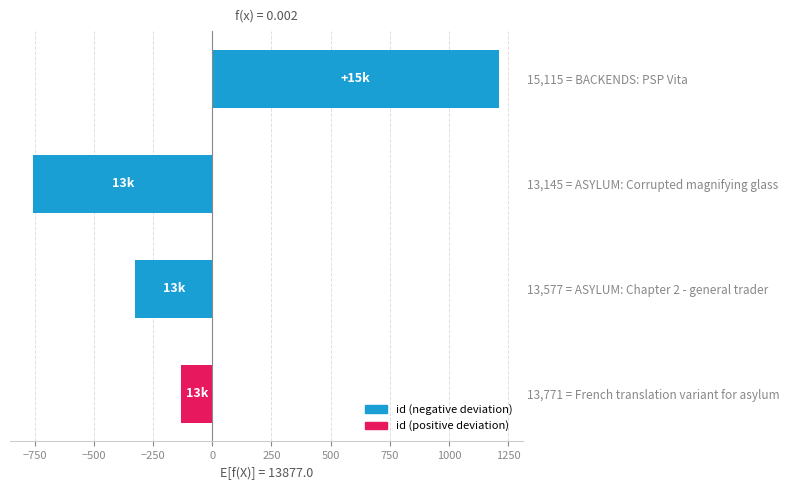

What is the value of the 4th bar from the top?

-131